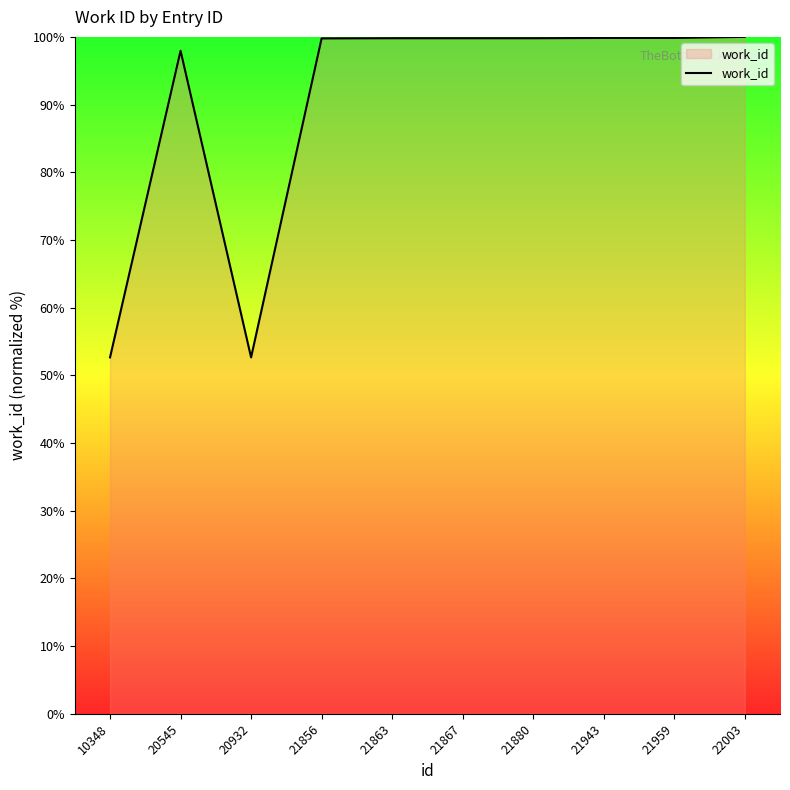

What is the smallest value displayed?

52.7